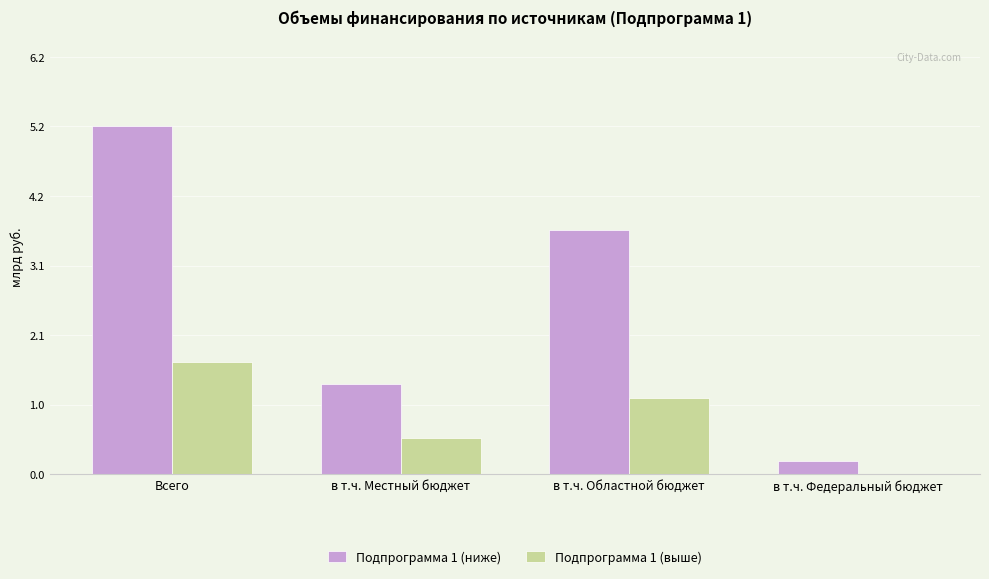

The Подпрограмма 1 (выше) series shows 0.0 at в т.ч. Федеральный бюджет. True or false?

True